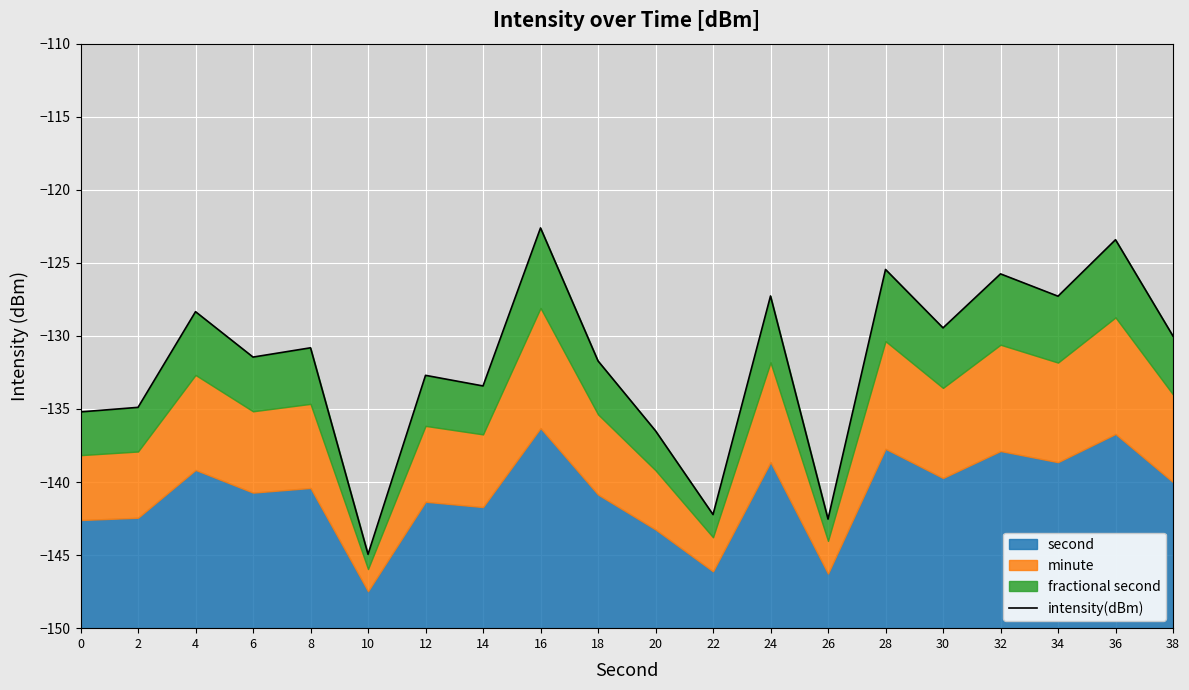

How many data points are less than -130?

12